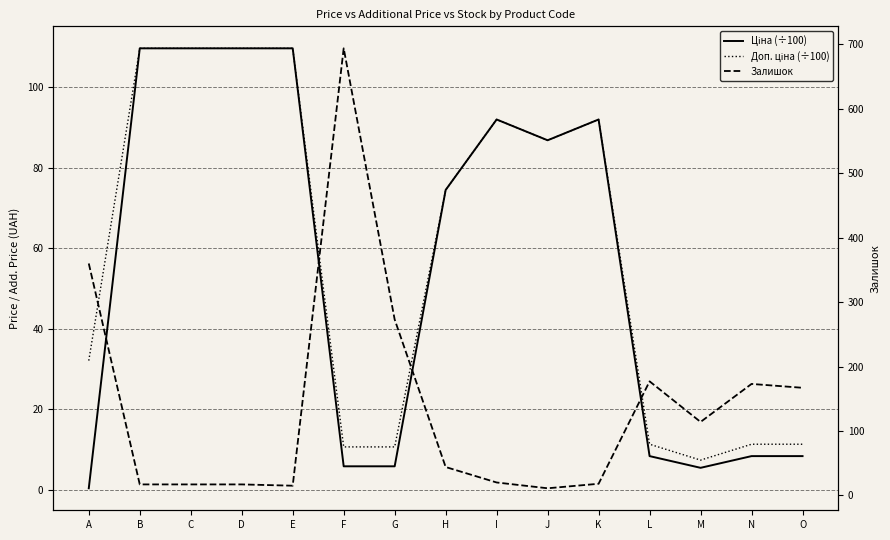

What is the value of the Ціна (÷100) point at the 5th from the left?

109.6